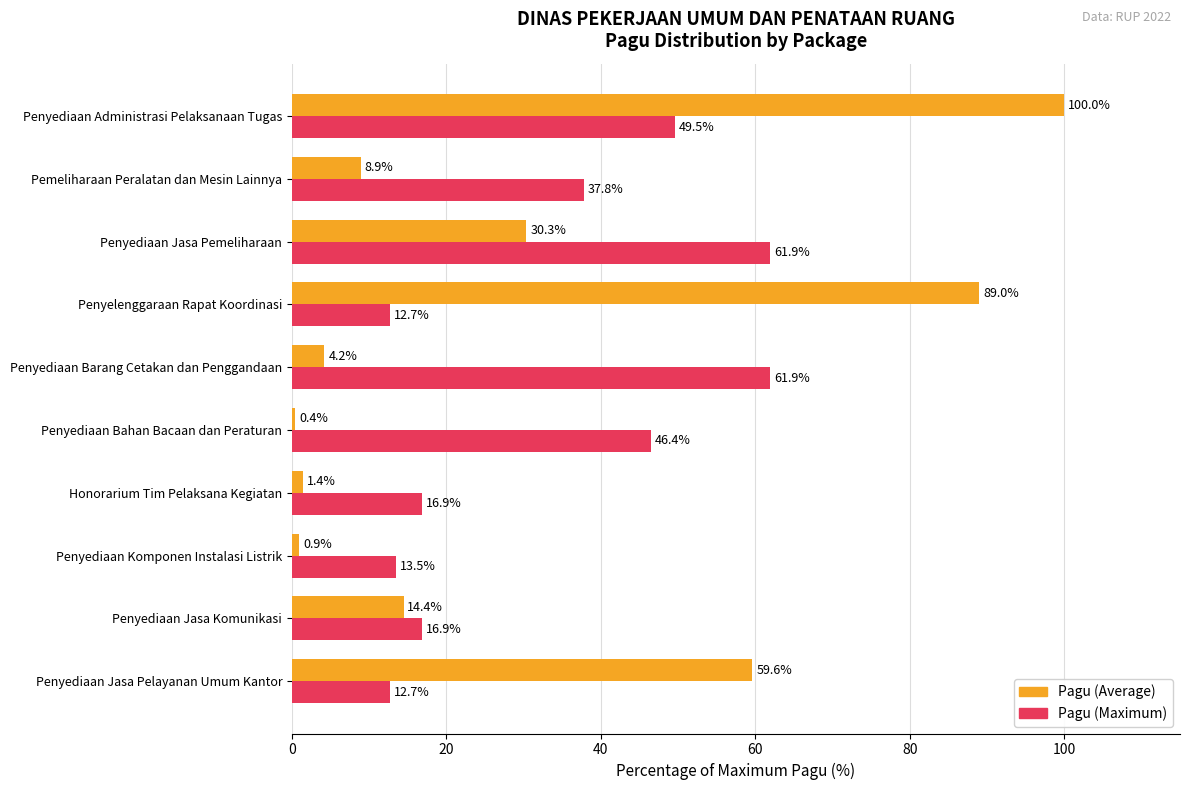

Is it true that Pagu (Maximum) equals 29.4 at Penyediaan Jasa Komunikasi?

False